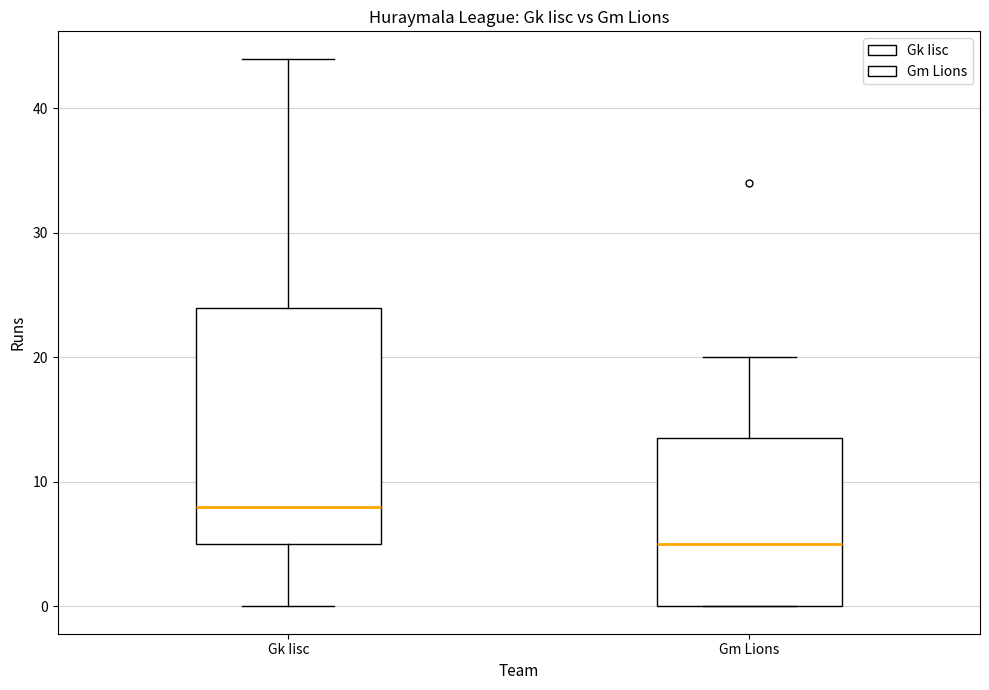

Reading left to right, transcribe this box plot: for each box, give where its median line is, the range the box spans, and where its two whiskers end, as read against the y-axis. The values are not printed on the chart, so give them approximately, as read against the axis.

Gk Iisc: median 8, box 5 to 24, whiskers 0 to 44
Gm Lions: median 5, box 0 to 14, whiskers 0 to 20